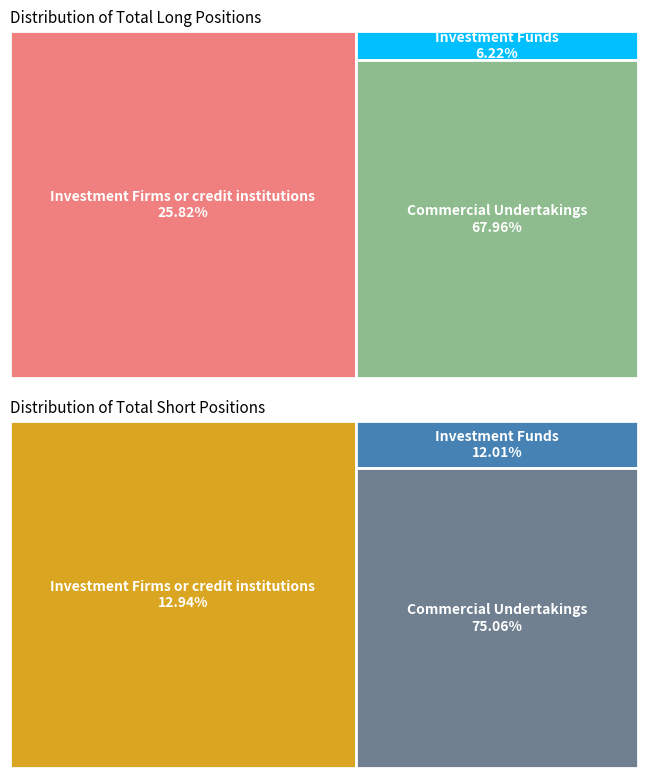

Does Commercial Undertakings represent more than half of the total?

Yes